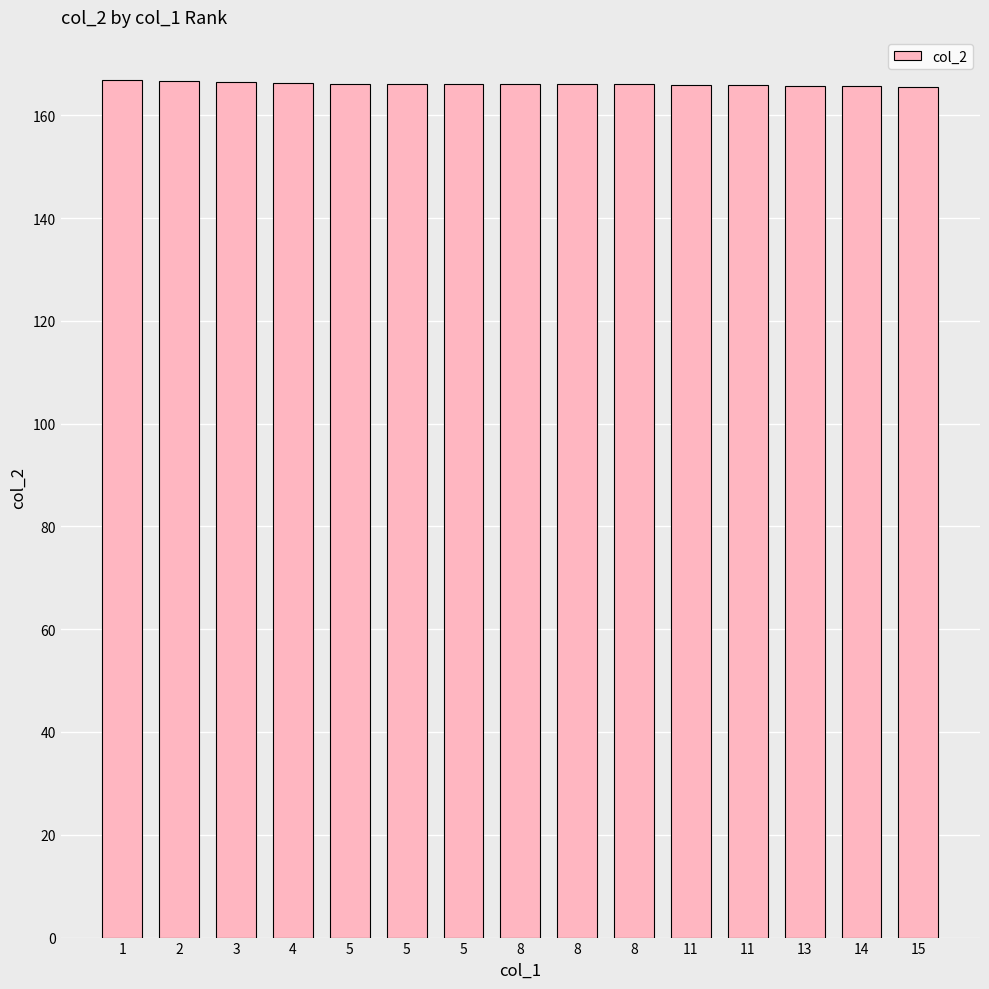

Reading left to right, what are all the values shown in this chart?

166.9	166.7	166.4	166.2	166.1	166.1	166.1	166.0	166.0	166.0	165.9	165.9	165.7	165.6	165.5